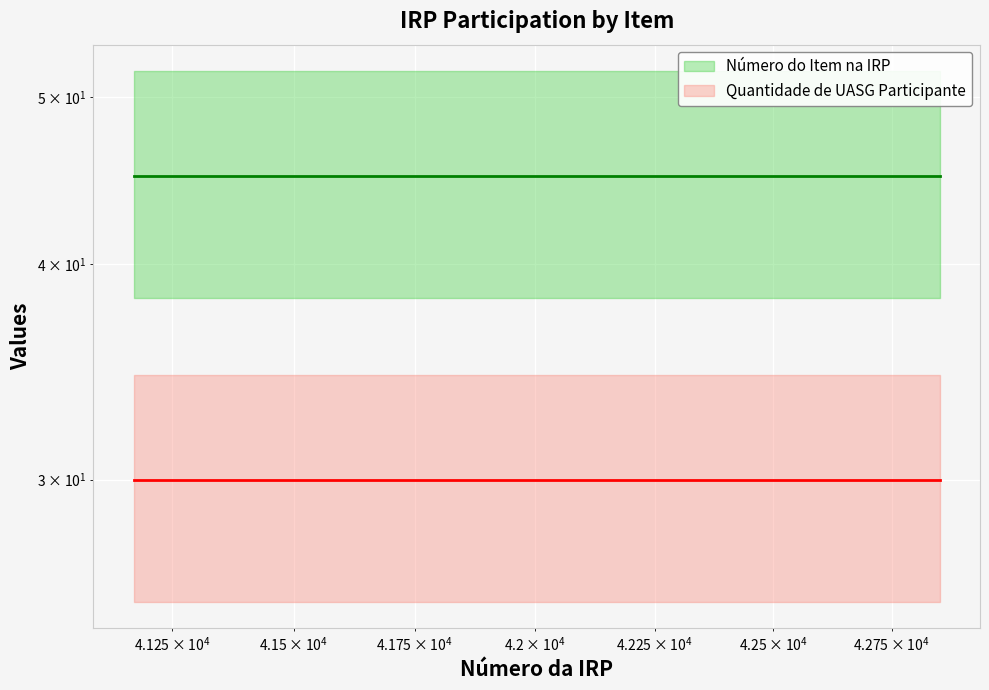

True or false: Número do Item na IRP has a value of 20 at $\mathdefault{10^{3}}$.

False